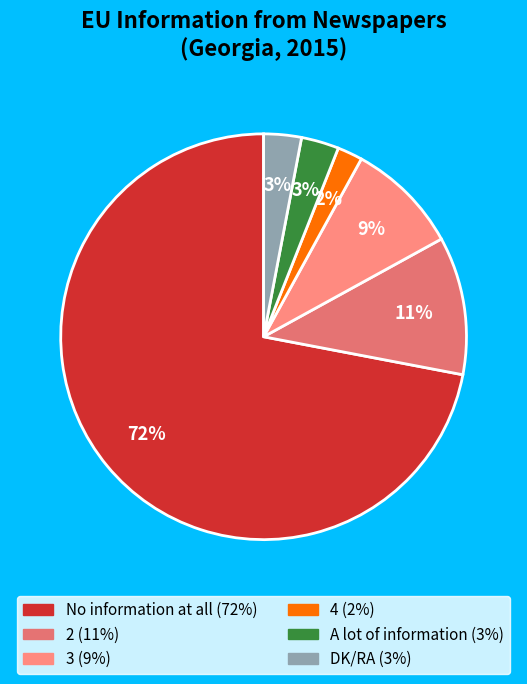

Which category accounts for the majority?

No information at all